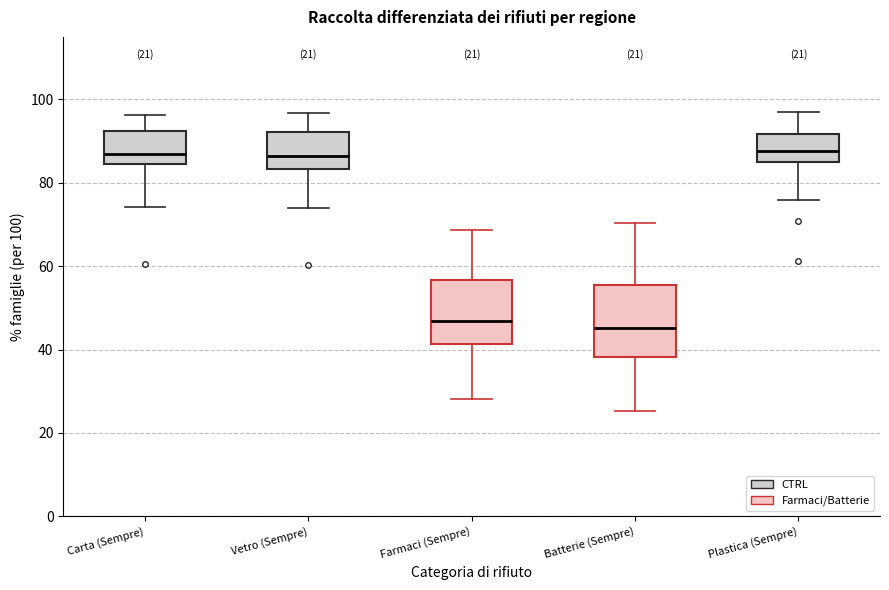

Where is the upper edge of the box for Carta (Sempre) on the y-axis? The values are not printed on the chart, so give them approximately, as read against the axis.

92